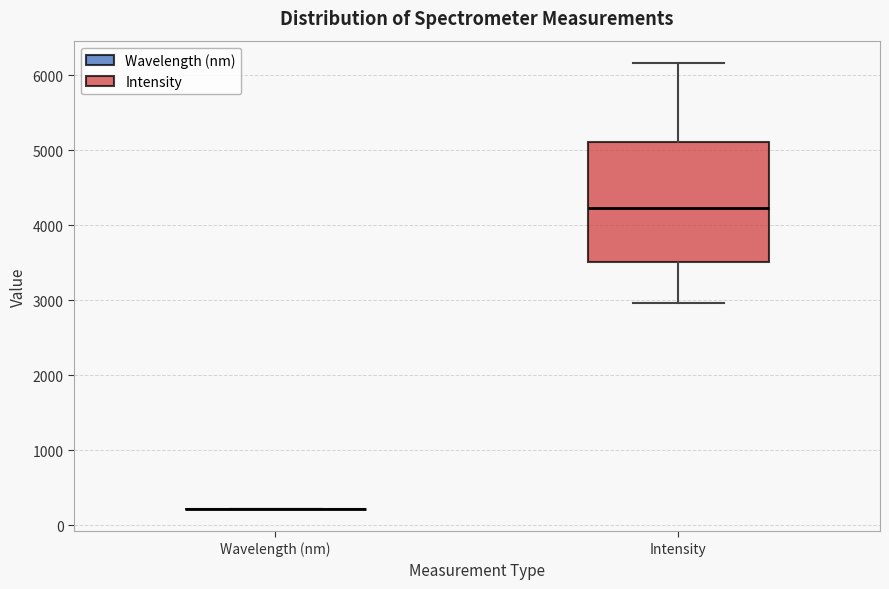

Reading left to right, transcribe this box plot: for each box, give where its median line is, the range the box spans, and where its two whiskers end, as read against the y-axis. The values are not printed on the chart, so give them approximately, as read against the axis.

Wavelength (nm): box collapsed to a line at 200, whiskers 200 to 200
Intensity: median 4200, box 3500 to 5100, whiskers 3000 to 6200